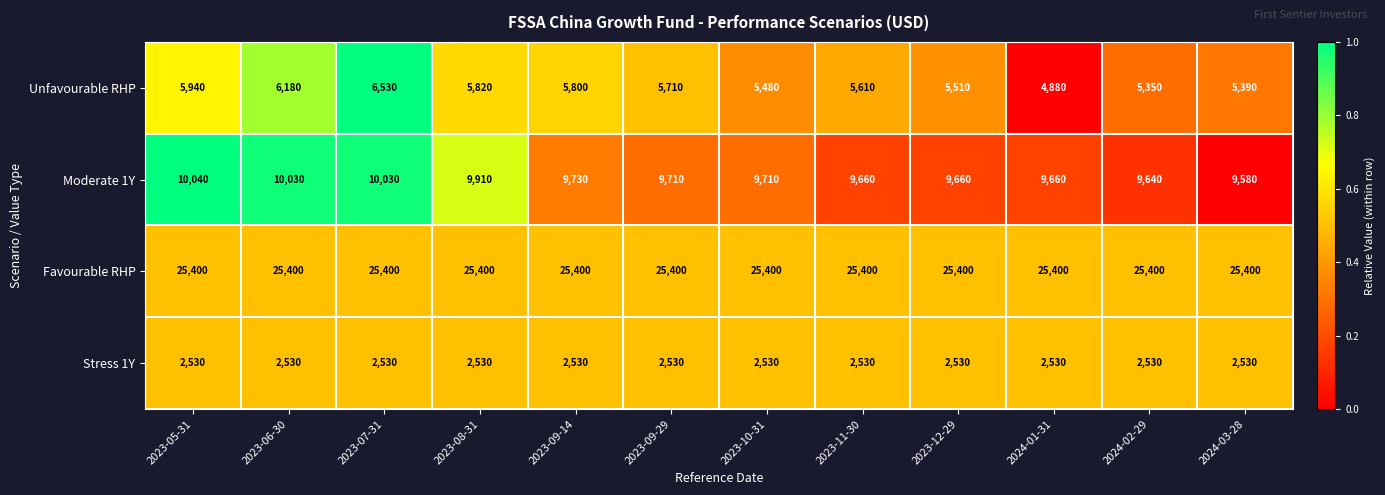

What value does the Moderate 1Y series have at 2023-11-30, to the nearest 10?

9660